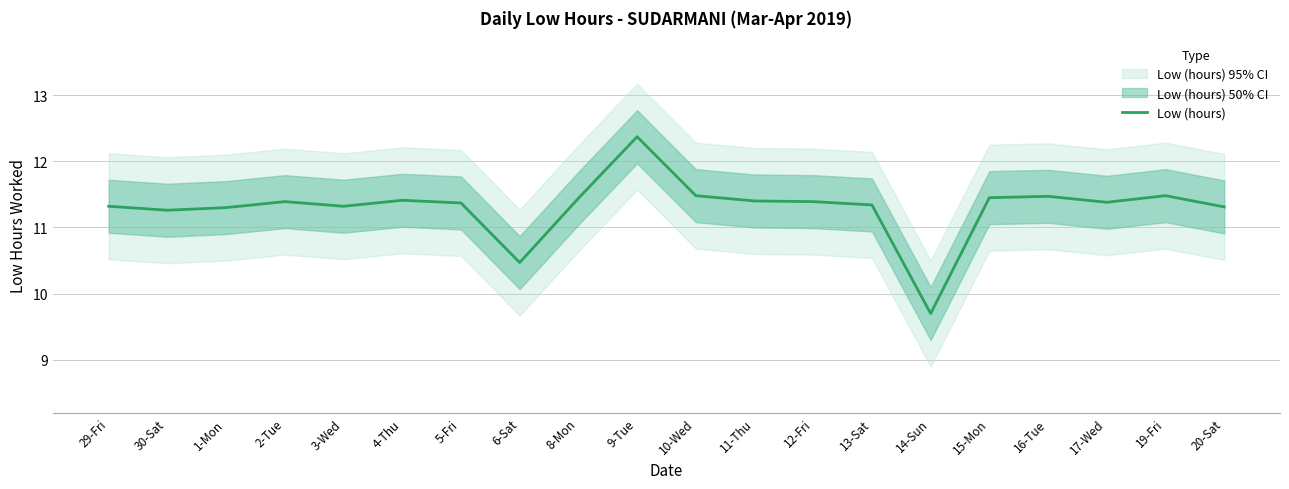

What is the maximum value shown in the chart?

12.4